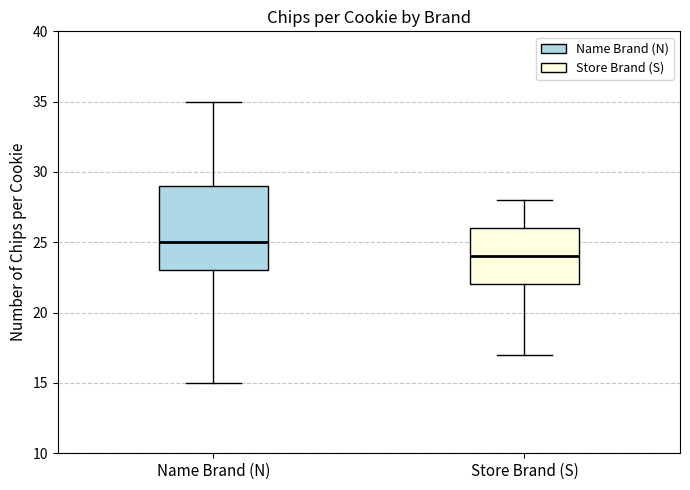

Reading left to right, transcribe this box plot: for each box, give where its median line is, the range the box spans, and where its two whiskers end, as read against the y-axis. The values are not printed on the chart, so give them approximately, as read against the axis.

Name Brand (N): median 25, box 23 to 29, whiskers 15 to 35
Store Brand (S): median 24, box 22 to 26, whiskers 17 to 28